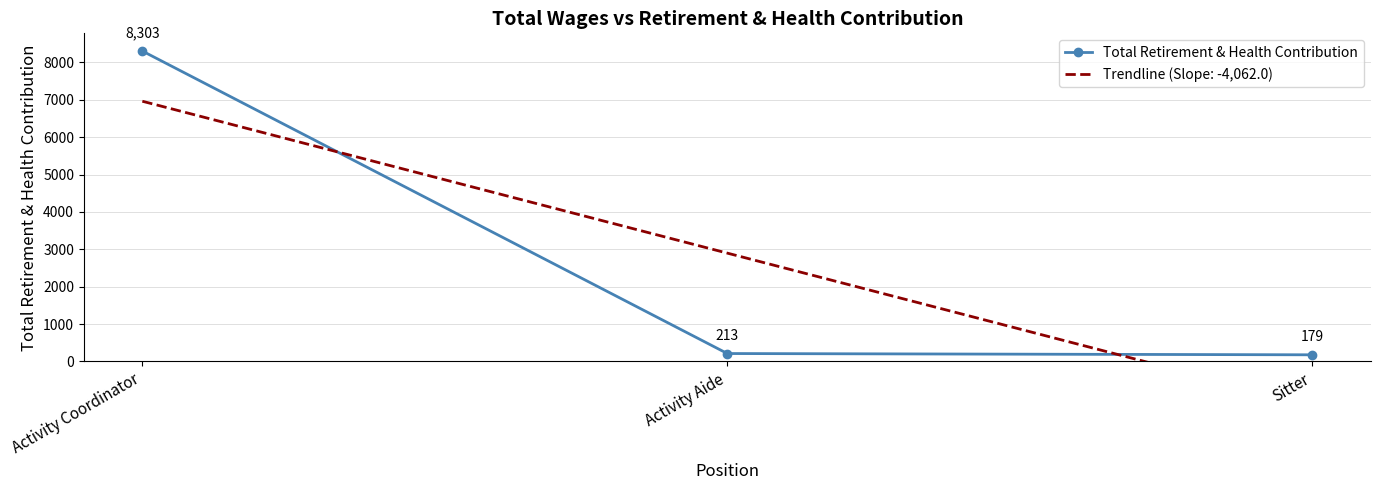

Is it true that the value at Activity Coordinator is 8303?

True